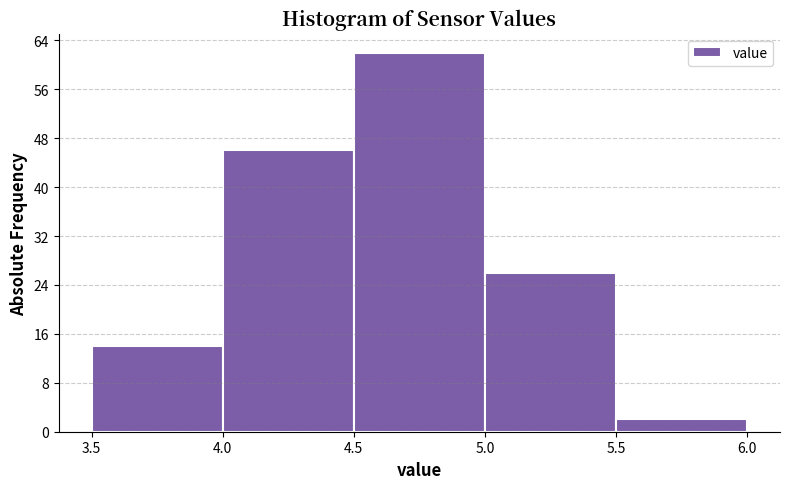

Over which range of the x-axis is the bar tallest?

4.5 to 5.0